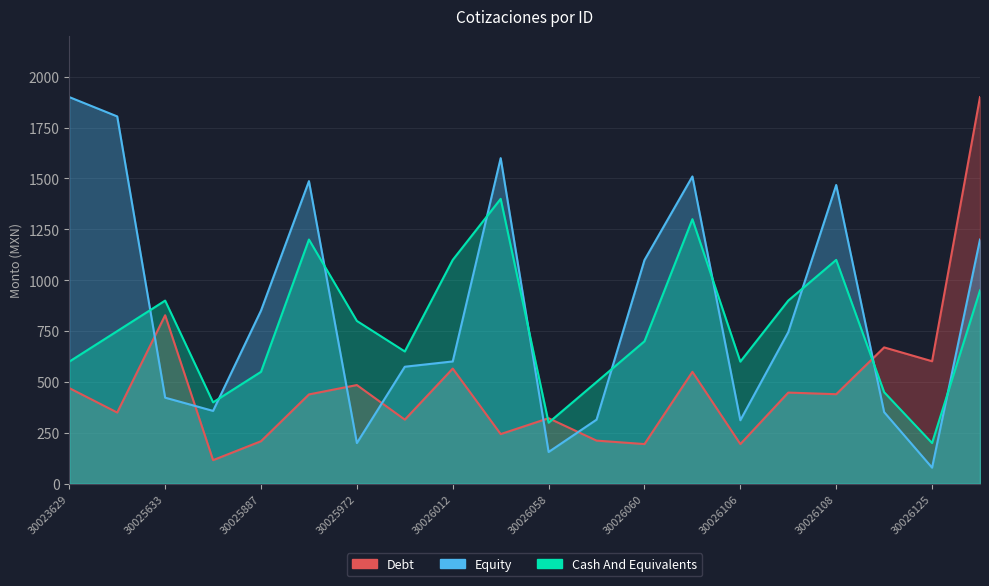

The value of Debt at 30026131 is 940. True or false?

False